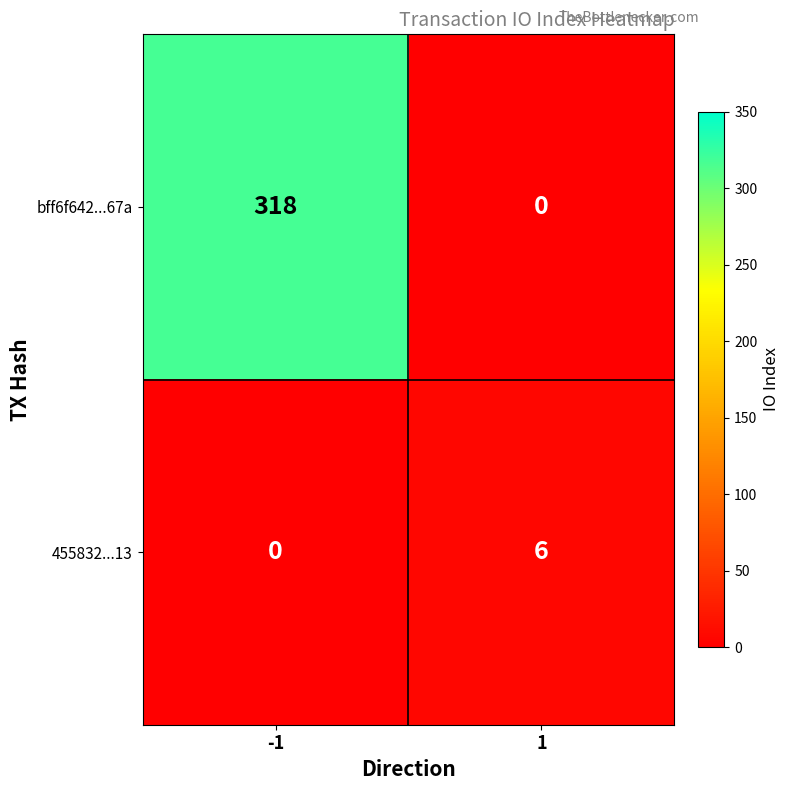

What is the difference between the maximum and minimum values in the 455832...13 series?

6